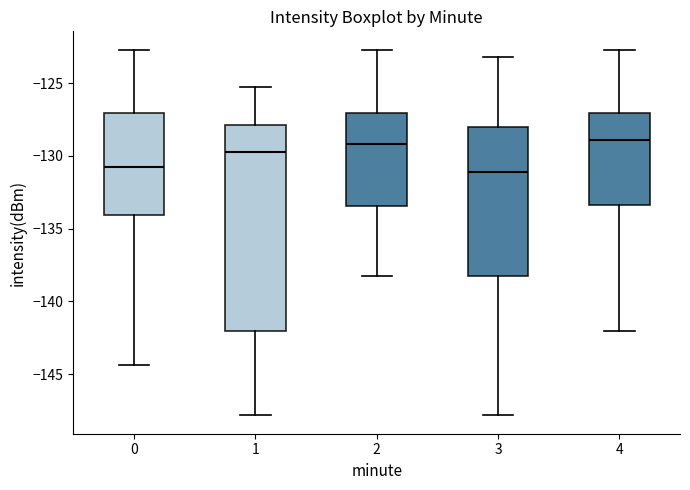

Reading left to right, read every box against the y-axis: the position of its median line, the range the box covers, and the ends of its whiskers. The values are not printed on the chart, so give them approximately, as read against the axis.

0: median -131.0, box -134.0 to -127.0, whiskers -144.5 to -122.5
1: median -129.5, box -142.0 to -128.0, whiskers -148.0 to -125.5
2: median -129.0, box -133.5 to -127.0, whiskers -138.5 to -122.5
3: median -131.0, box -138.0 to -128.0, whiskers -148.0 to -123.0
4: median -129.0, box -133.5 to -127.0, whiskers -142.0 to -122.5